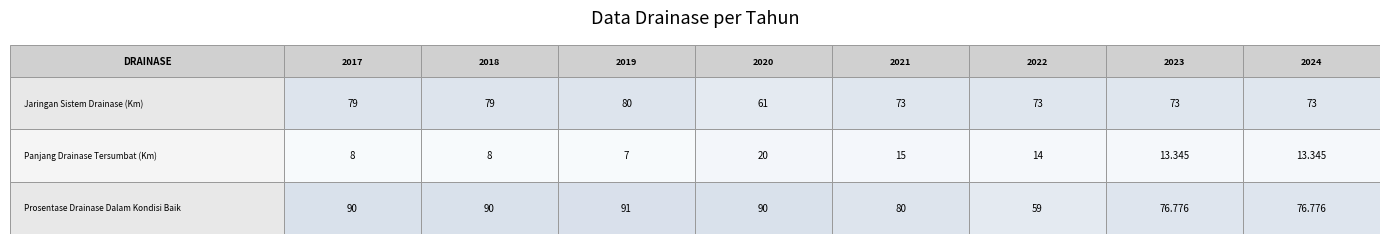

Which series has the largest total across all categories?

Prosentase Drainase Dalam Kondisi Baik